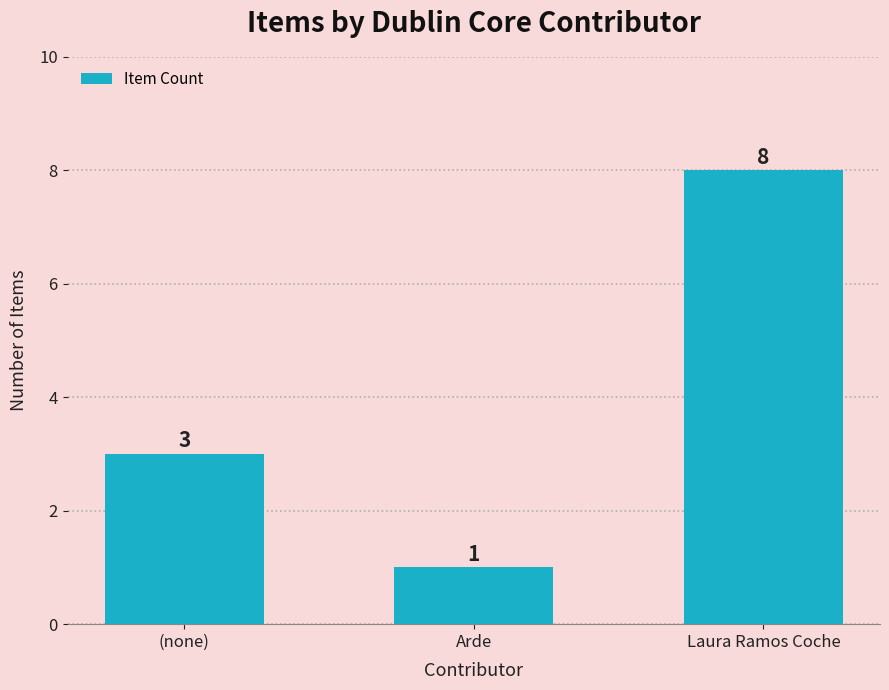

Rank the categories by value from highest to lowest.

Laura Ramos Coche, (none), Arde